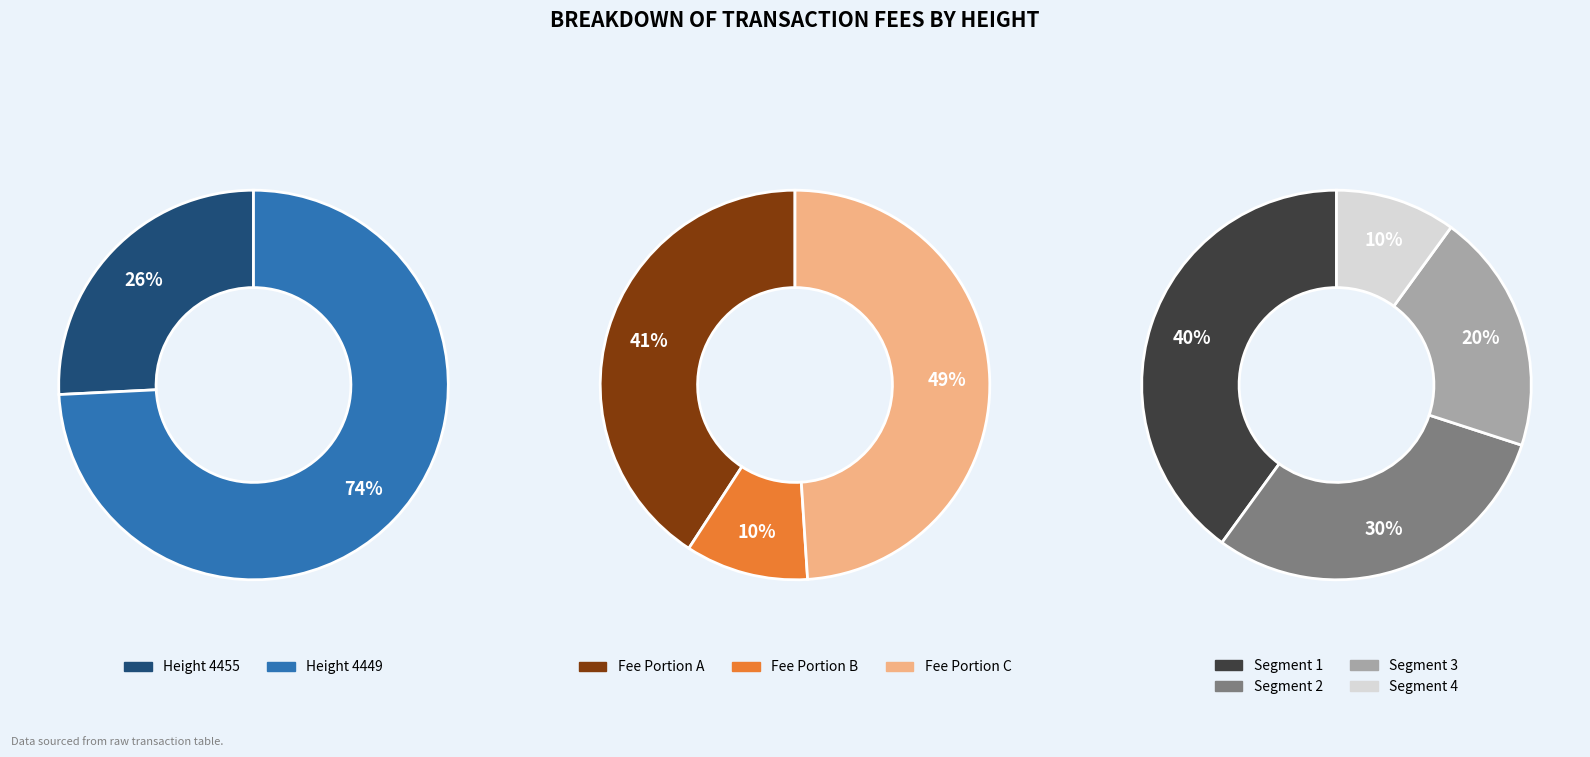

To the nearest percent, what portion does 4455 represent?

26%